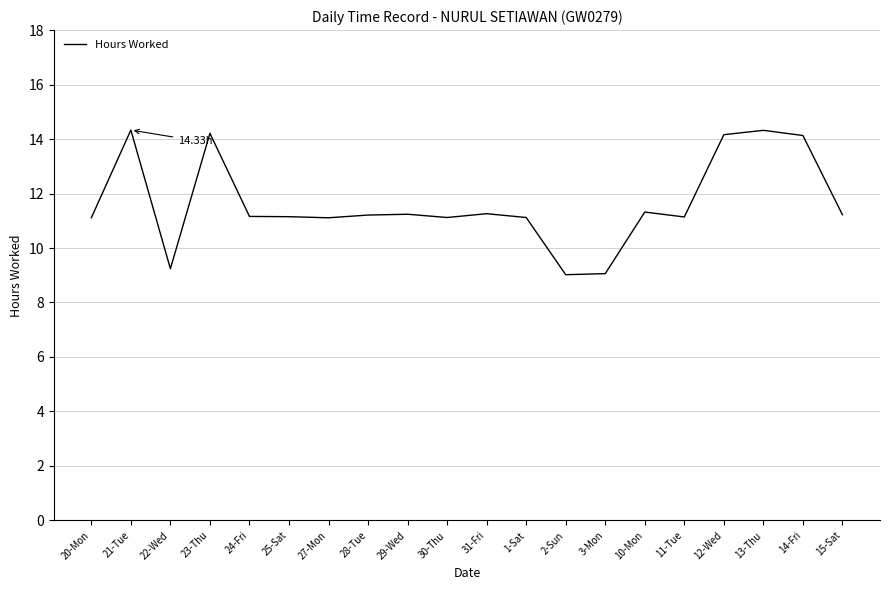

Is this an area chart (filled region under the line)?

No